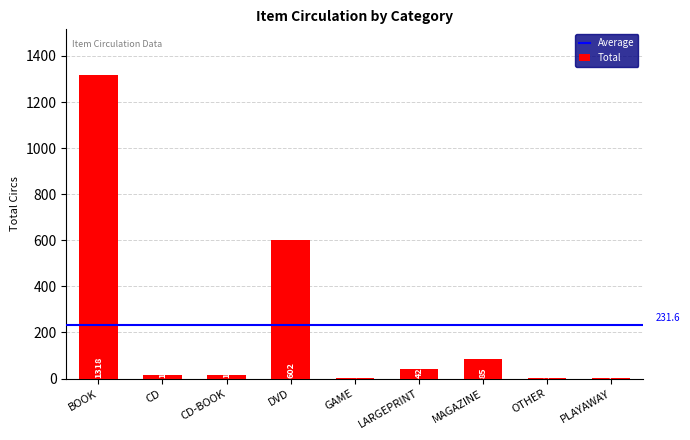

The value at BOOK is 1318. True or false?

True